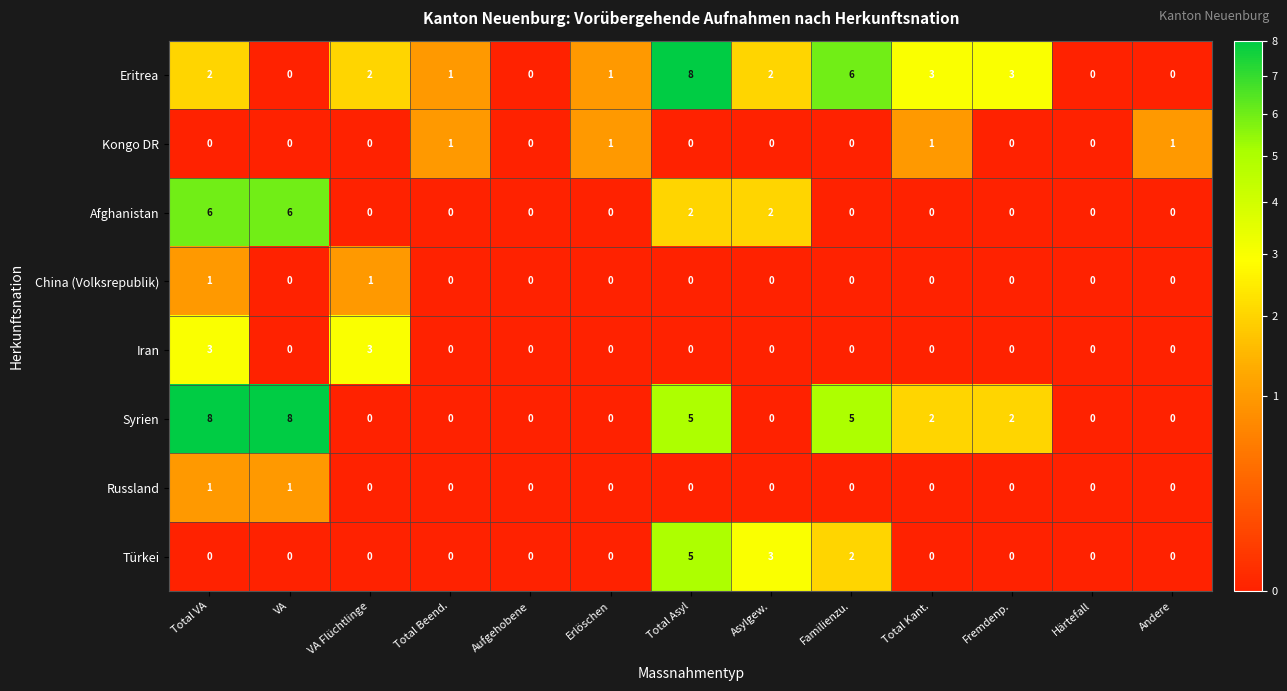

Between Total VA and Härtefall, which series saw the biggest shift?

Syrien